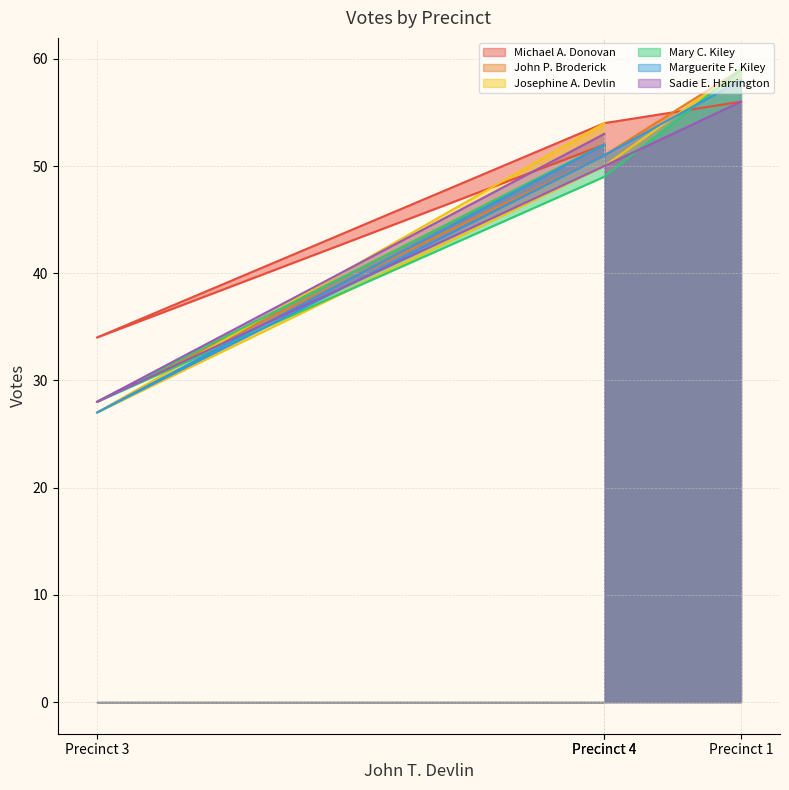

The value of Josephine A. Devlin at Precinct 4 is 20. True or false?

False